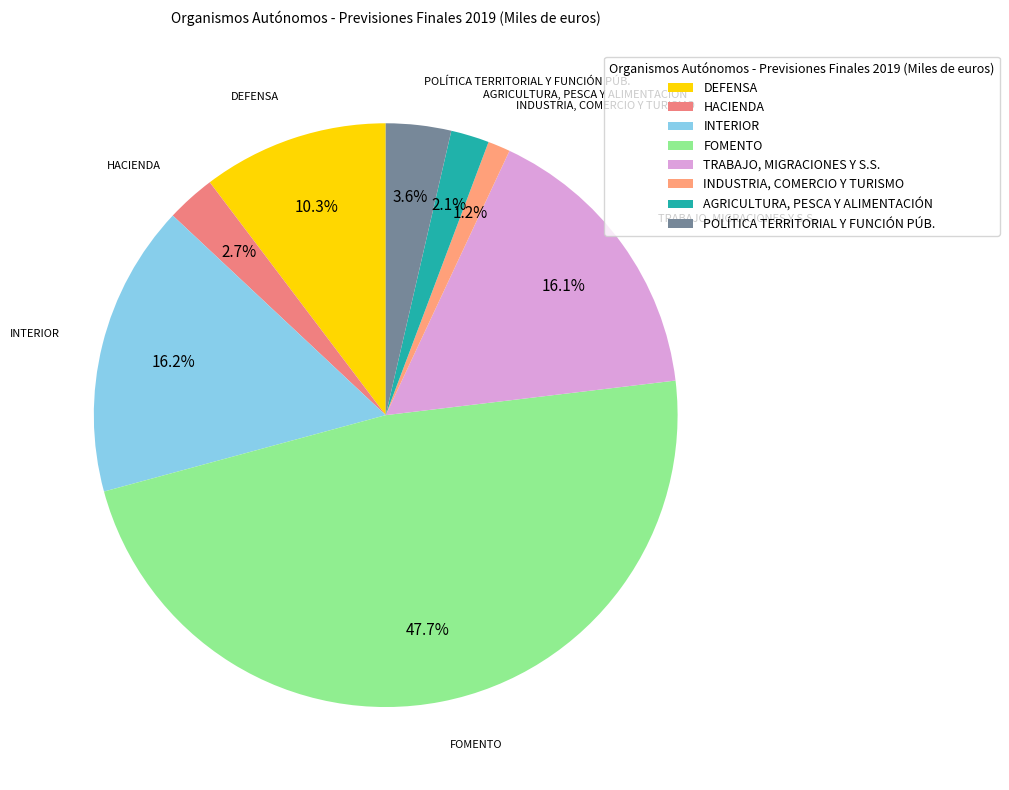

How many segments does this pie chart have?

8